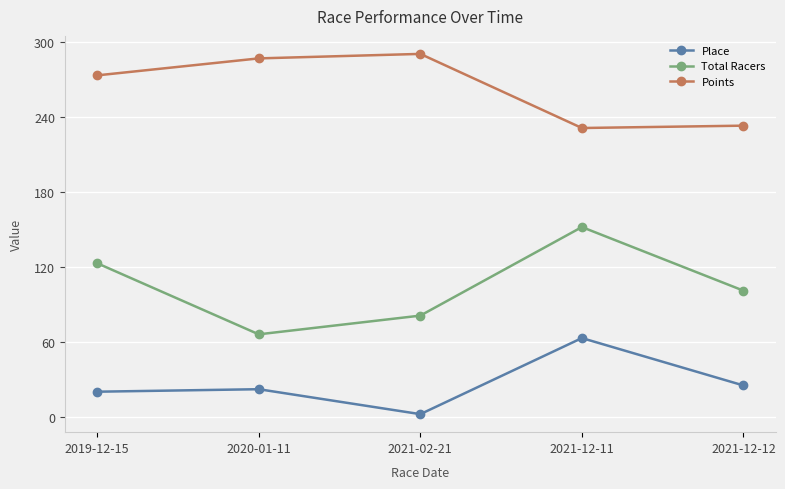

At how many categories does at least one series exceed 123?

5